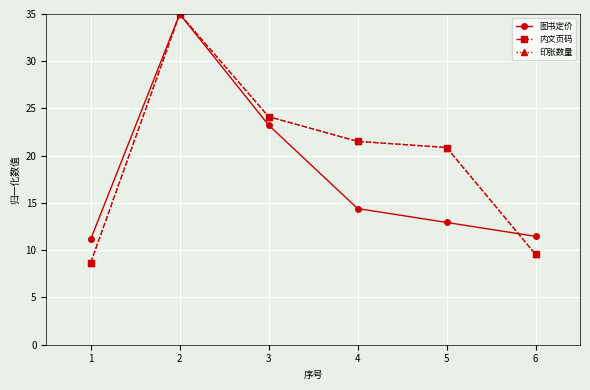

True or false: 图书定价 has a value of 4.3 at 4.

False